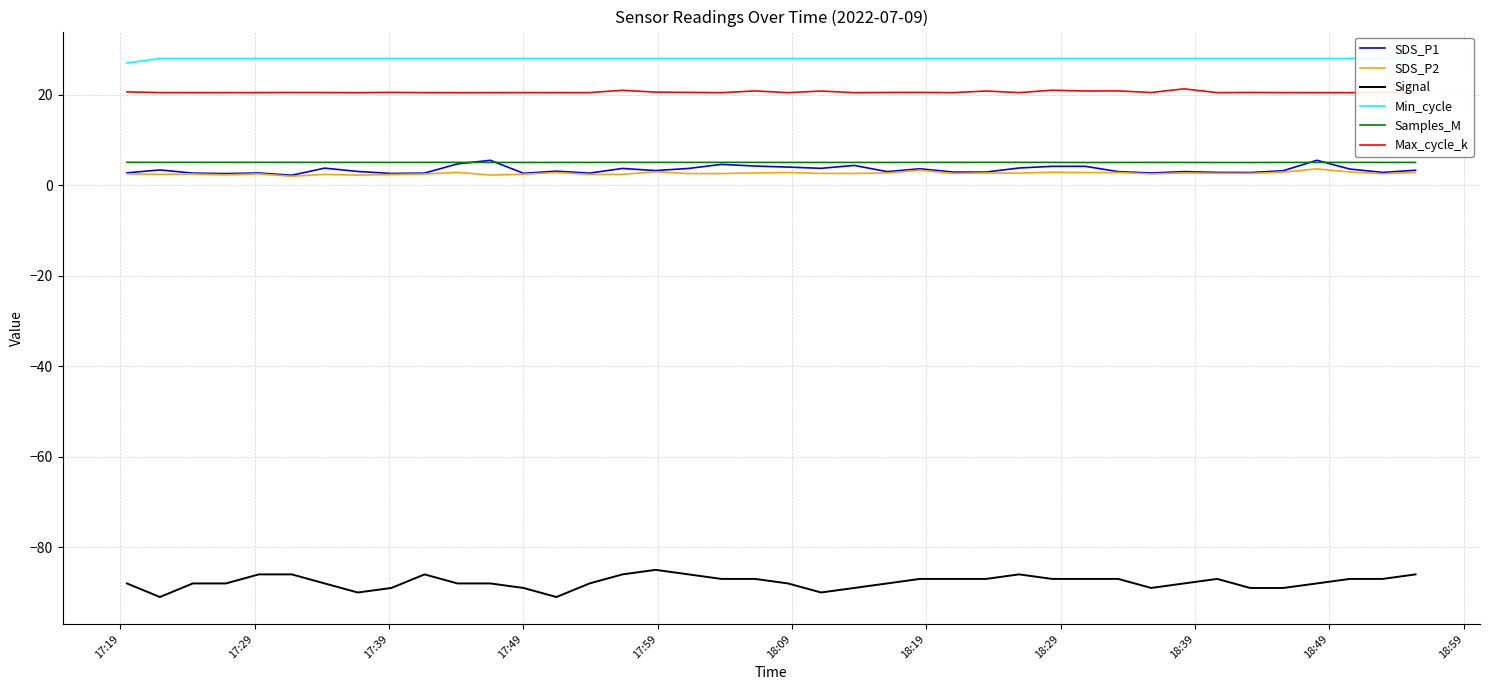

True or false: Signal and Samples_M cross at least once.

False